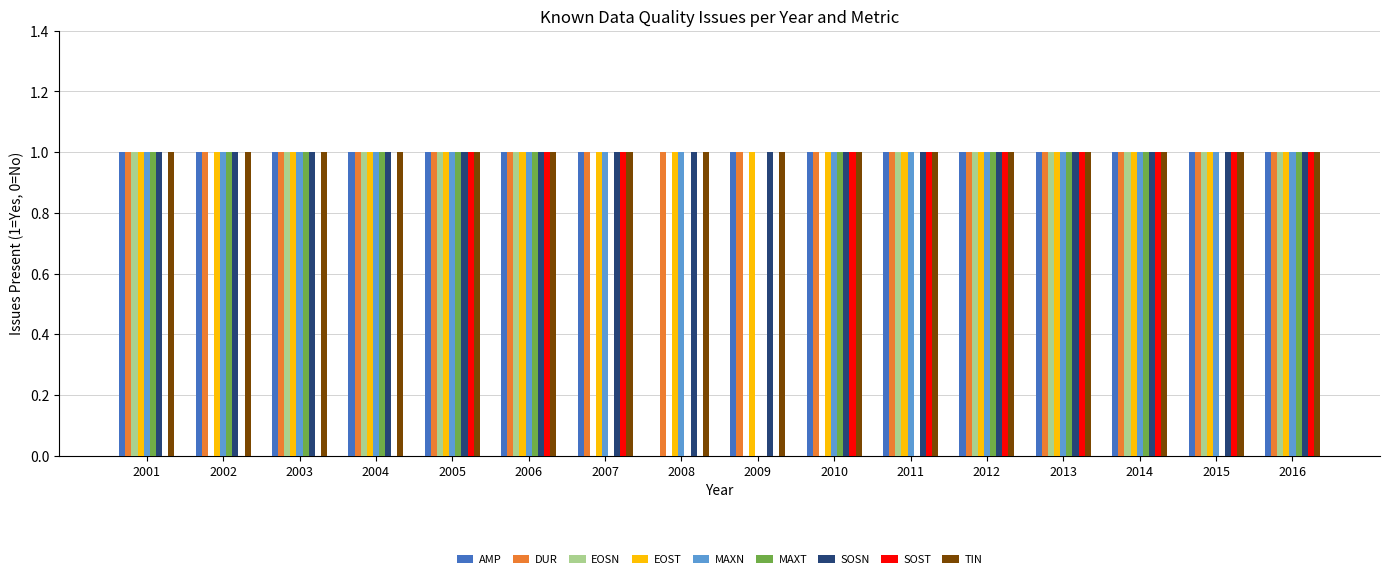

True or false: EOSN has a value of -1 at 2008.

False